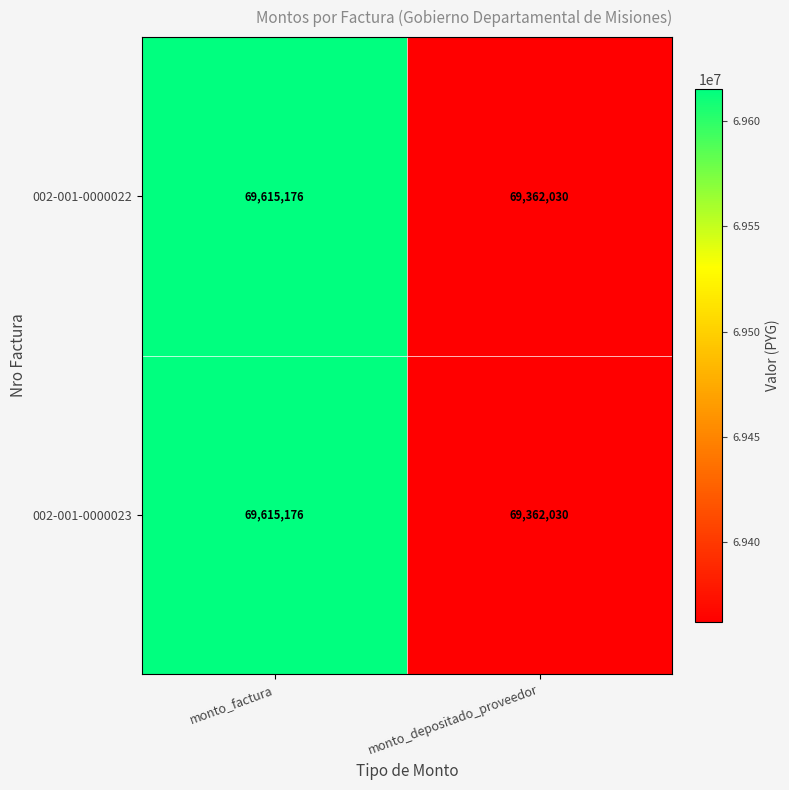

At which category does the chart reach its minimum across all series?

monto_depositado_proveedor